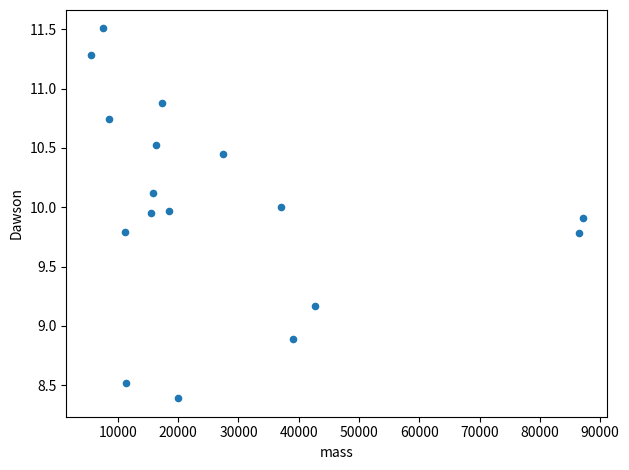

What is the range of X values (max minus min)?

81608.7